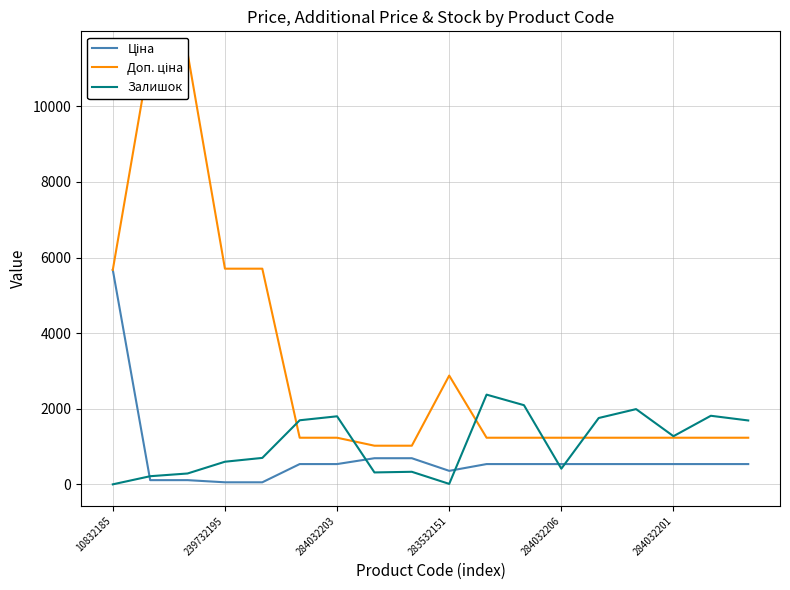

True or false: Залишок has a value of 417.0 at 284032206.

True